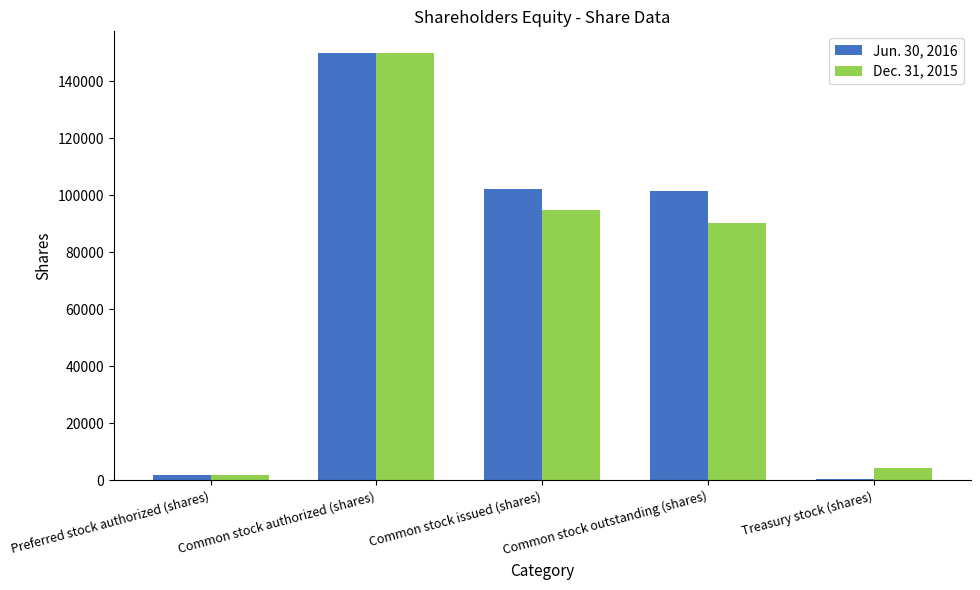

What is the total value across all series at Common stock authorized (shares)?

300000